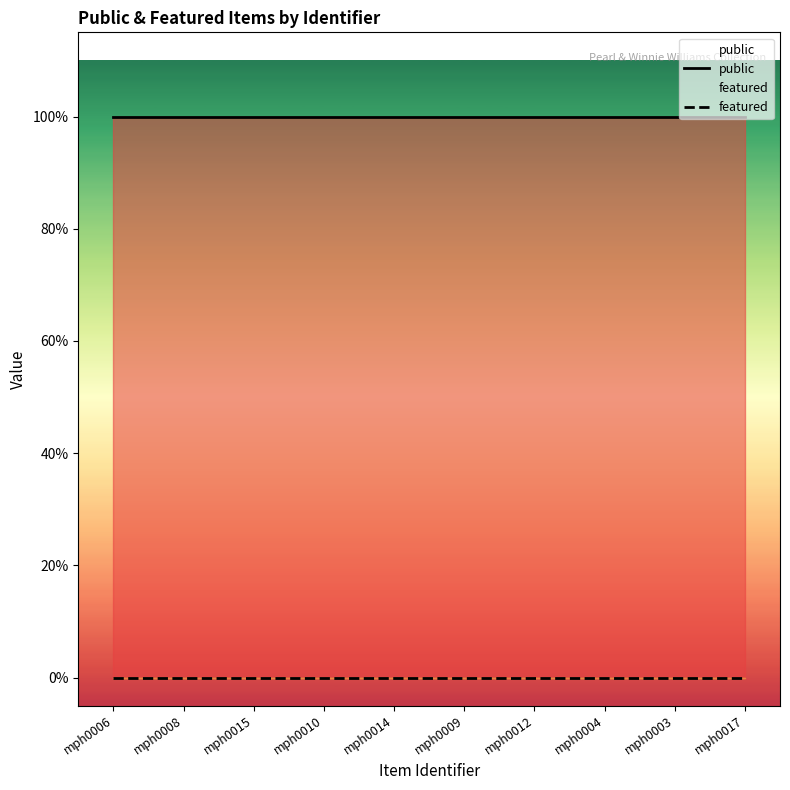

What is the average value of the public series?

1